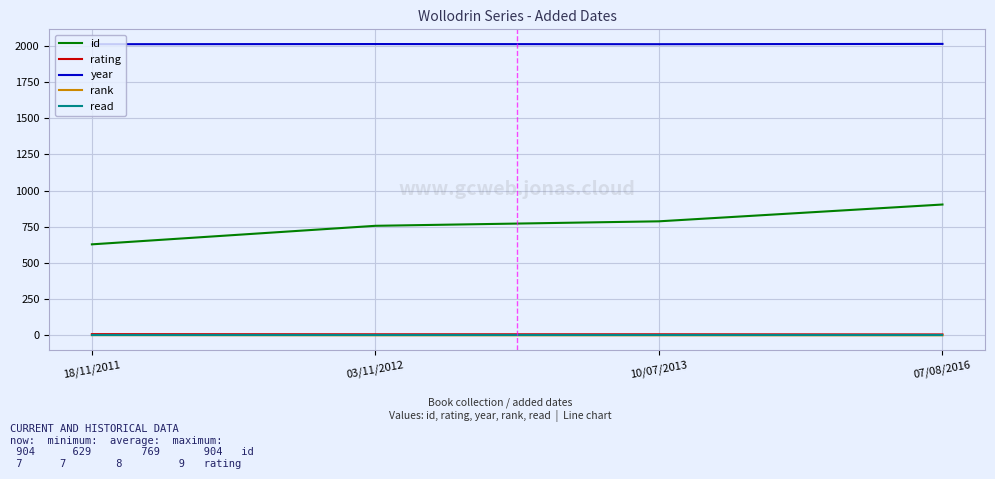

True or false: rating has more than 1 points higher than both neighbors.

False